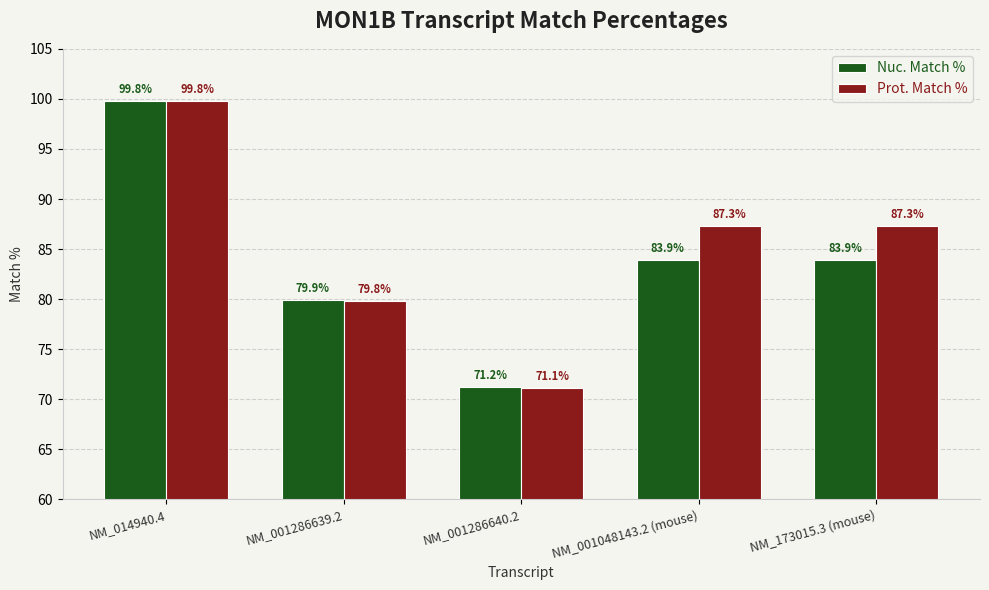

What is the maximum value for Prot. Match %?

99.8